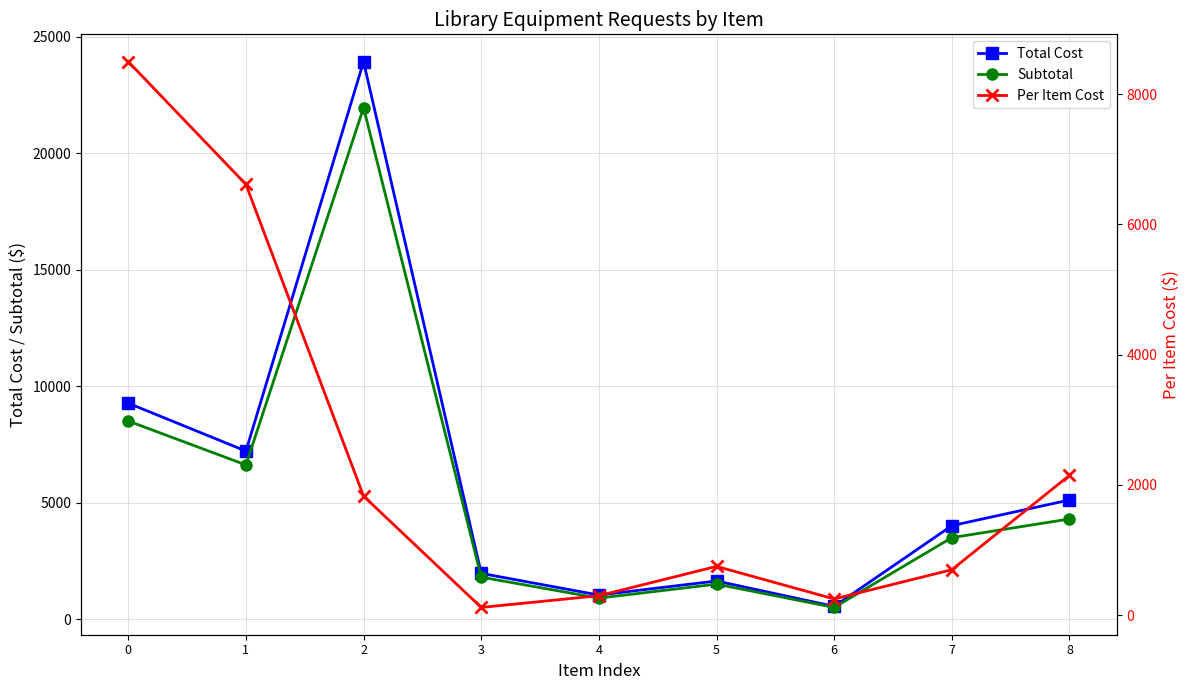

How many data points in Total Cost are above 4009?

5